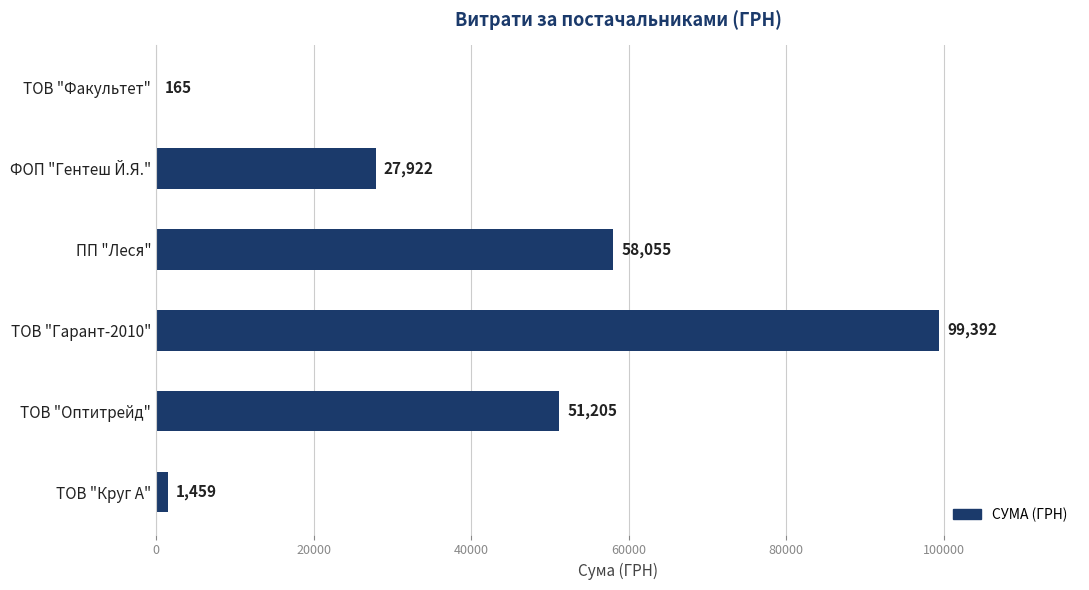

What is the average value?

39699.6